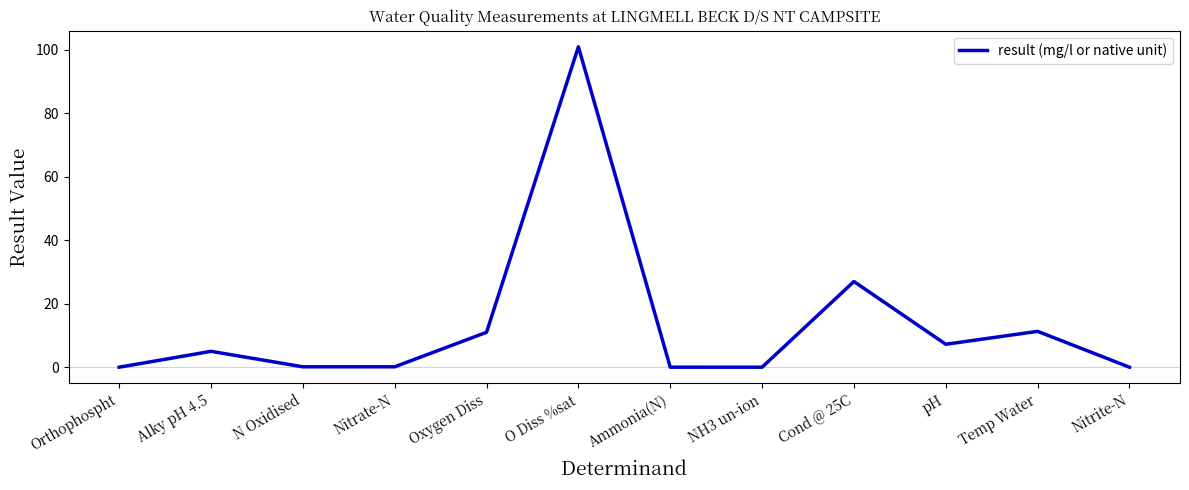

What is the approximate value at Oxygen Diss?

11.0